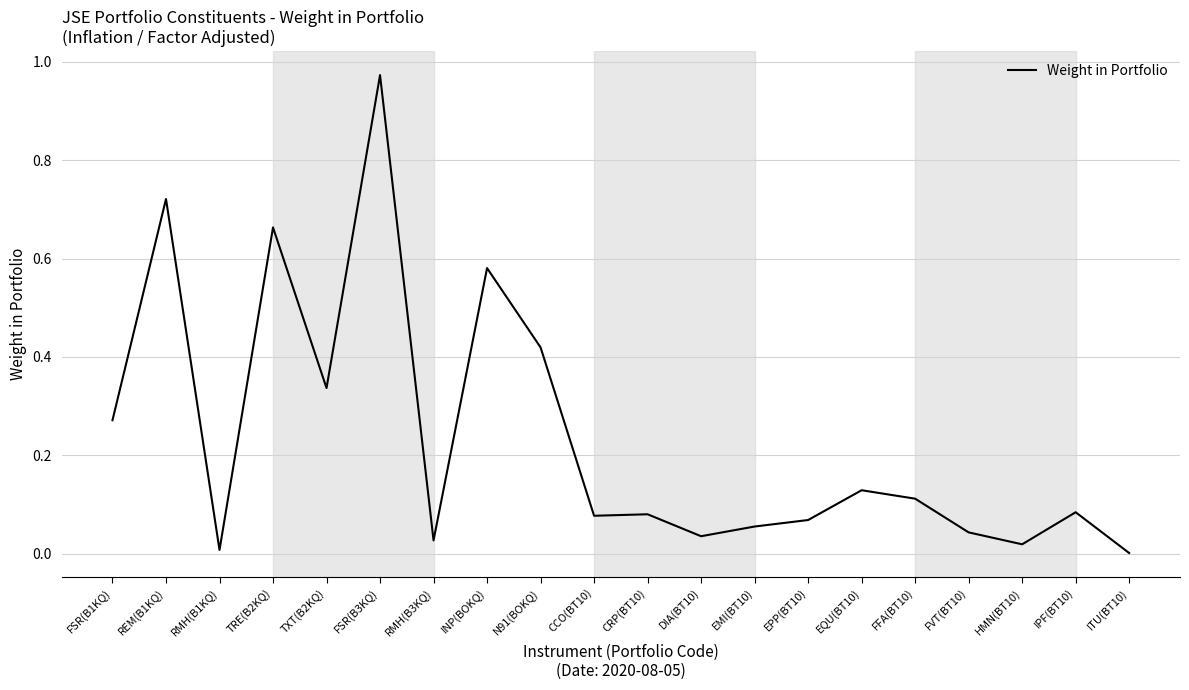

What is the average value?

0.2